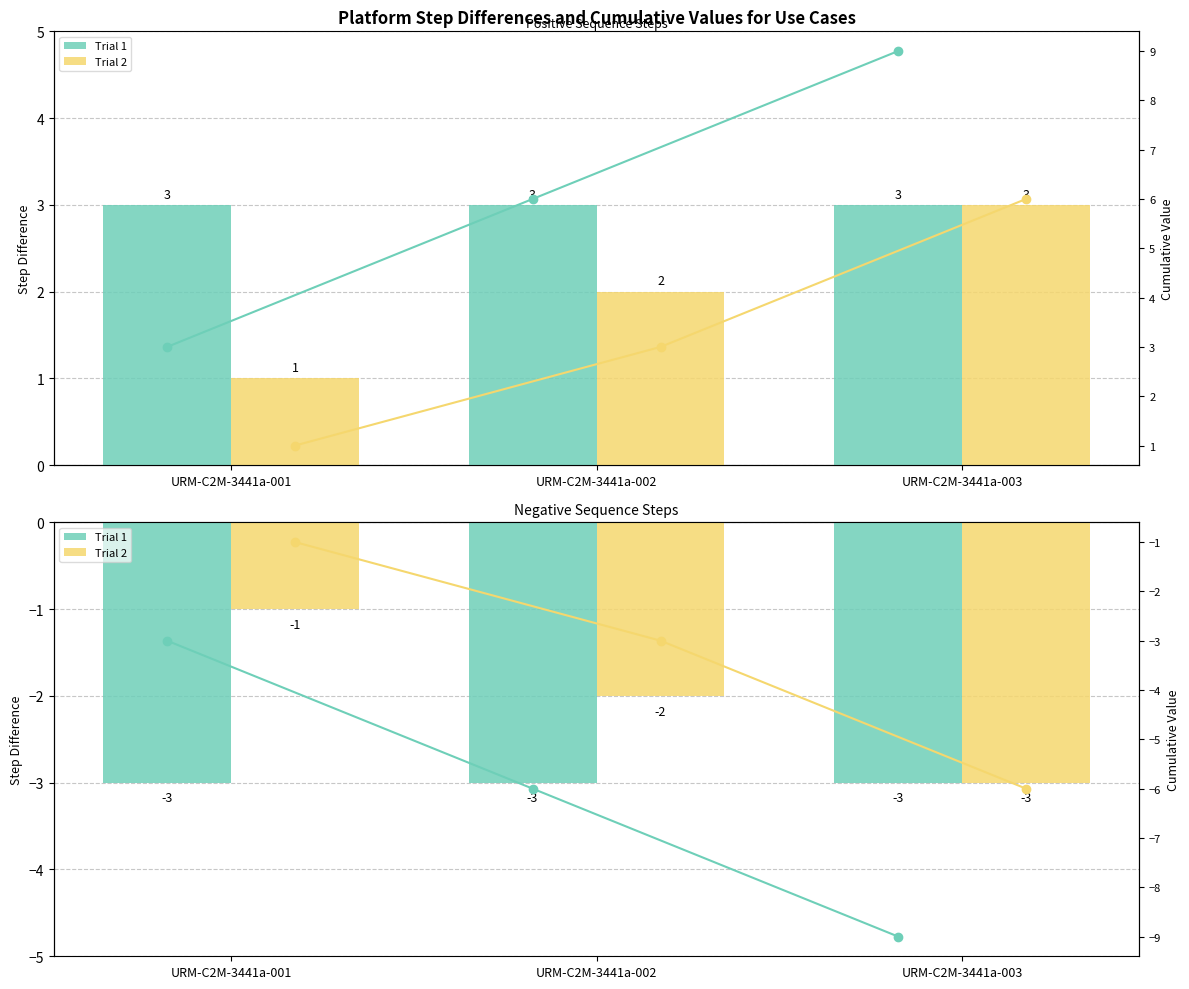

Which label corresponds to the largest value in the chart?

URM-C2M-3441a-001